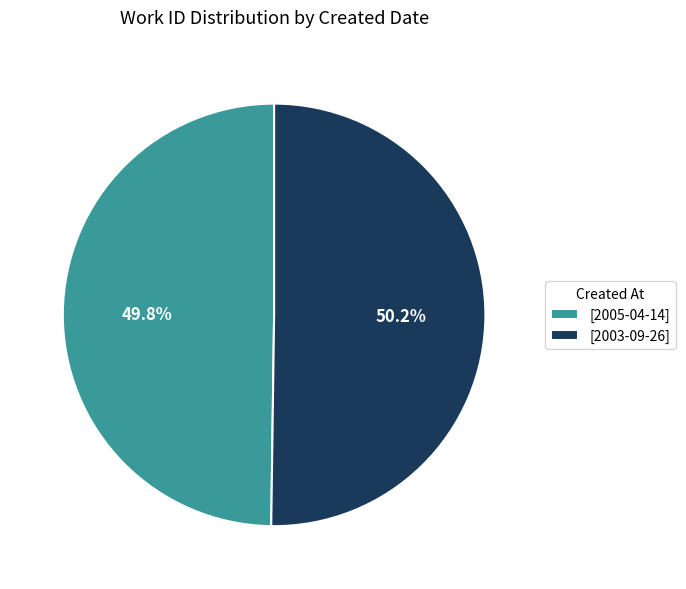

What is the ratio of the value at [2003-09-26] to the value at [2005-04-14]?

1.0